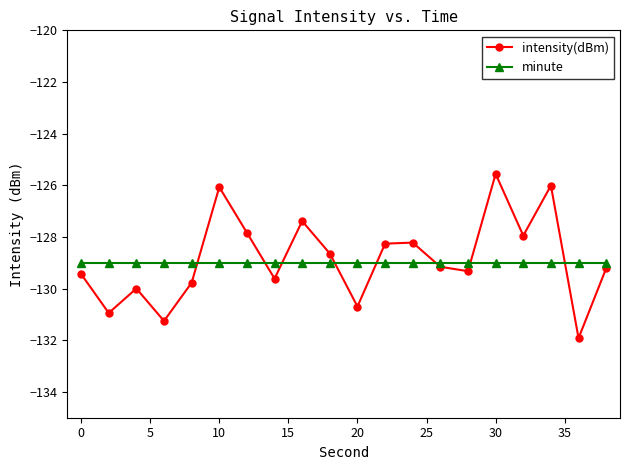

What is the greatest value displayed?

-125.6